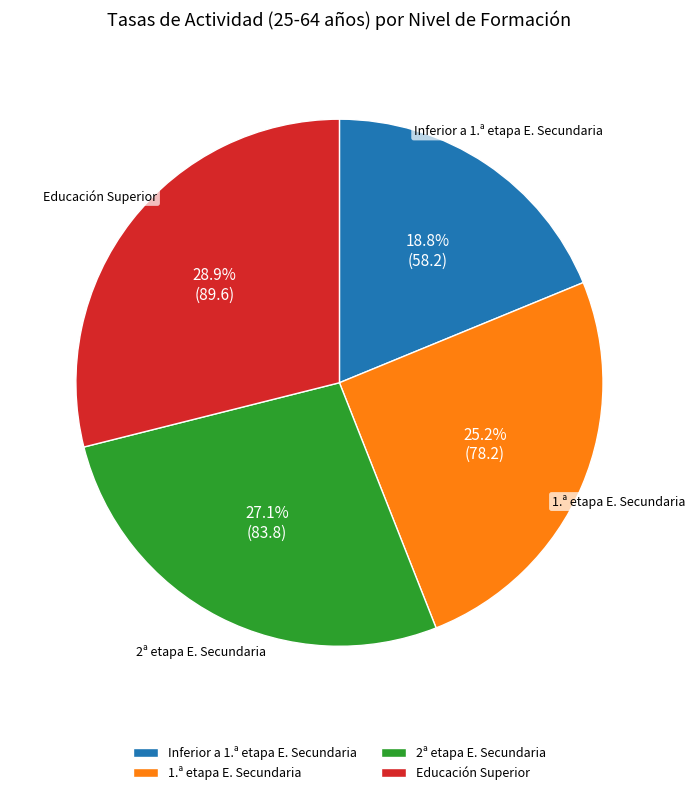

Which category has the biggest portion of the pie?

Educación Superior